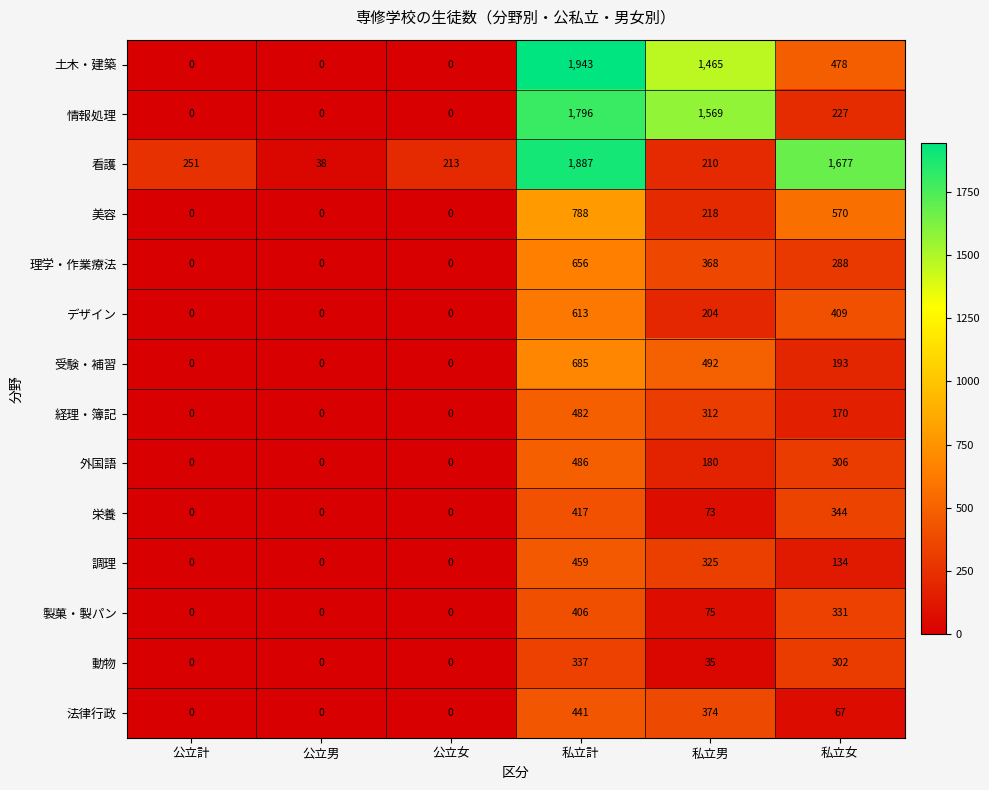

How many positive values does the 情報処理 series have?

3